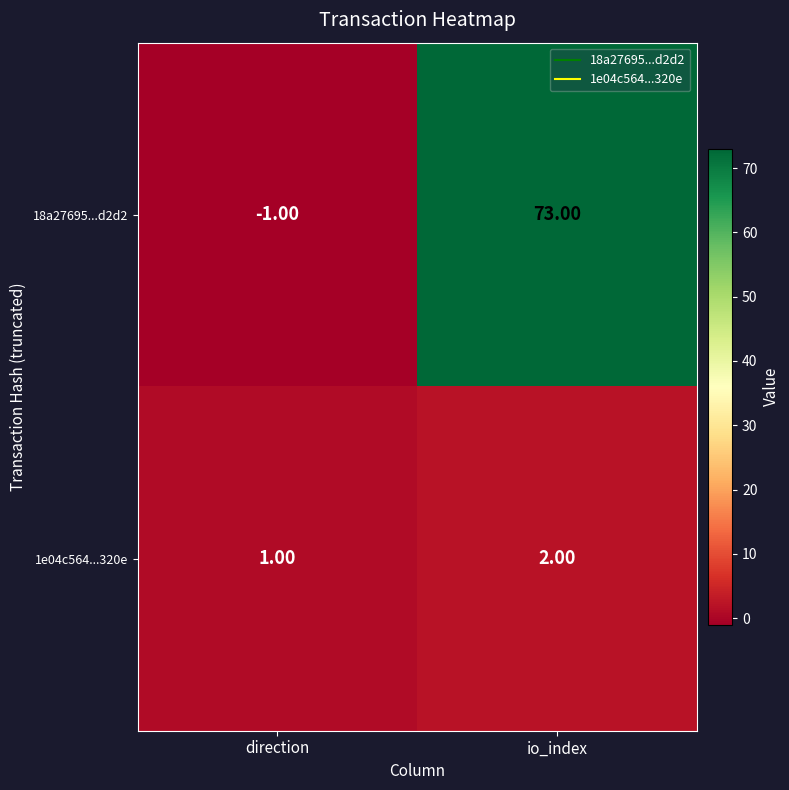

List the series in order of their peak value, lowest first.

1e04c564...320e, 18a27695...d2d2